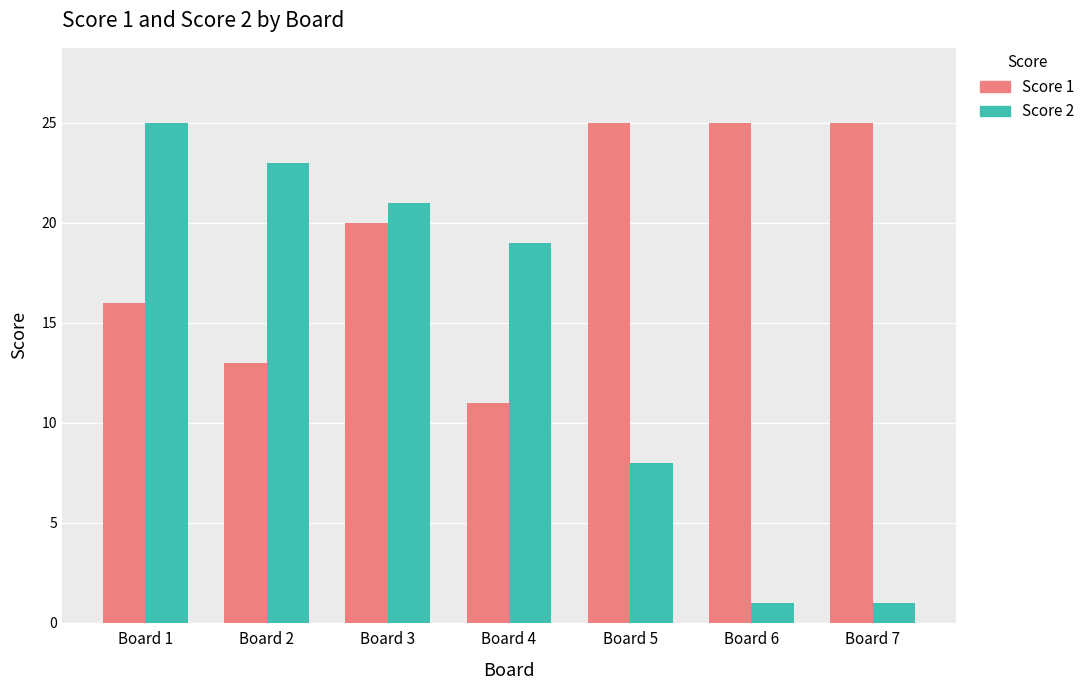

True or false: Score 2 has a value of 21 at Board 3.

True